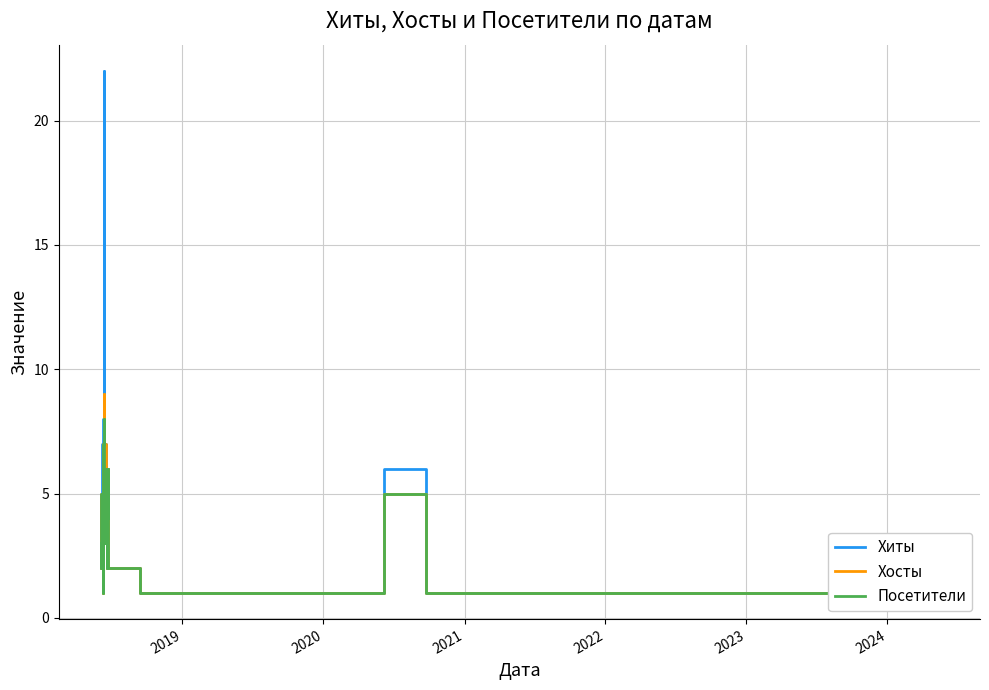

What is the lowest value of the Хиты series?

1